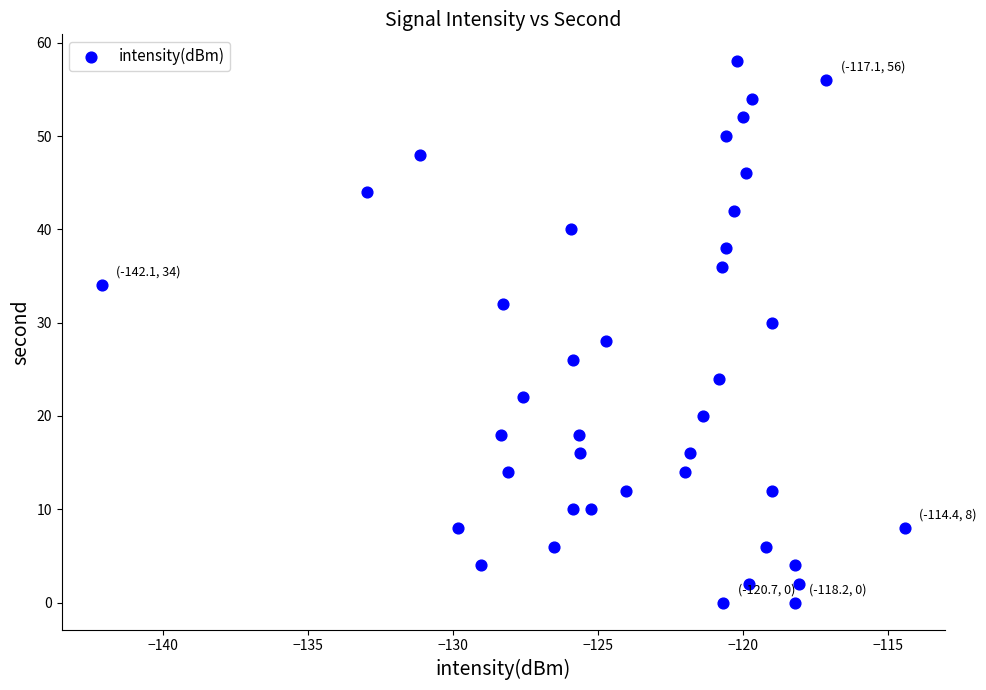

What is the range of Y values (max minus min)?

58